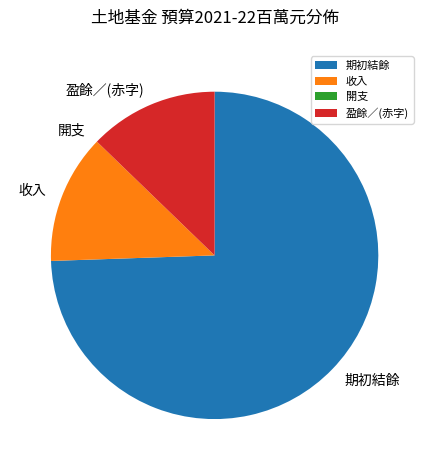

The 收入 slice represents 13% of the pie. True or false?

True